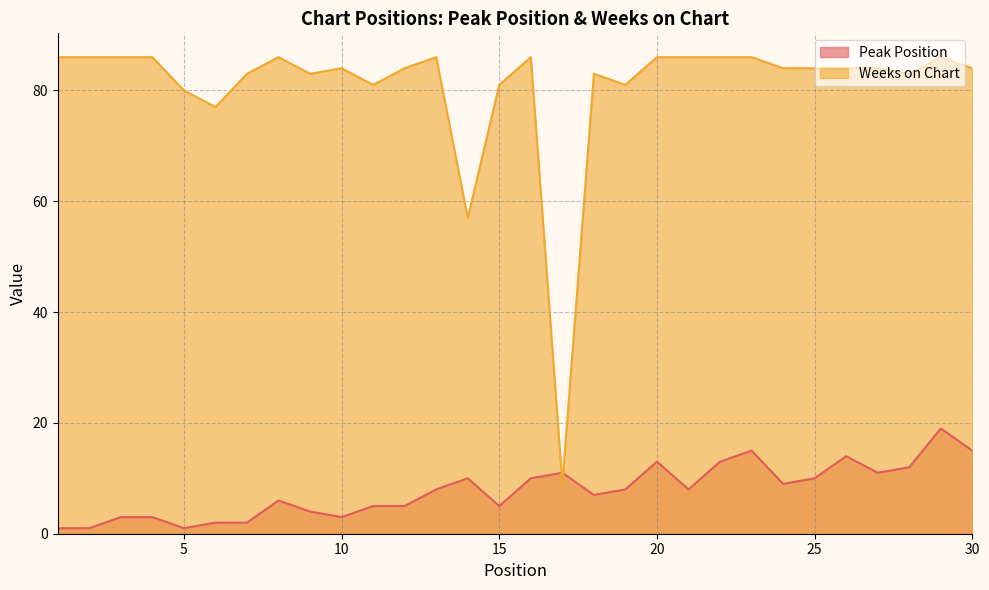

Which series has the largest range (max minus min)?

Weeks on Chart